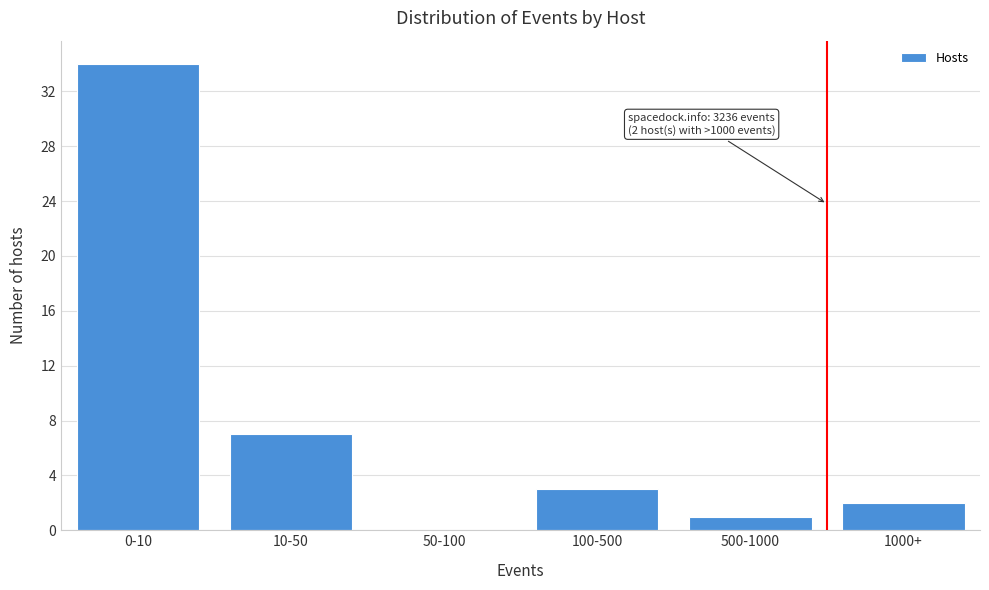

Reading left to right, list all the values displayed in this chart.

0-10=34	10-50=7	50-100=0	100-500=3	500-1000=1	1000+=2